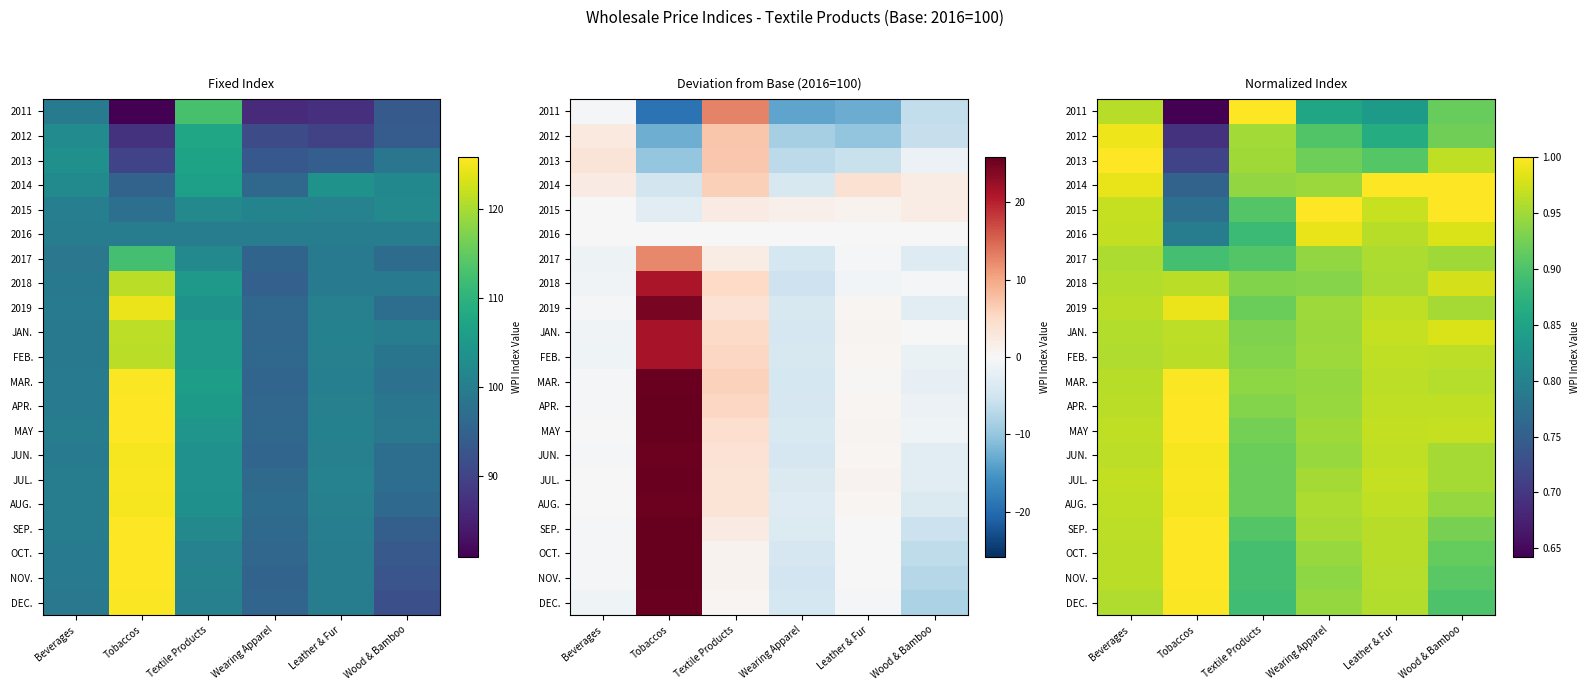

What is the difference between the highest and lowest values at Leather & Fur?

0.2